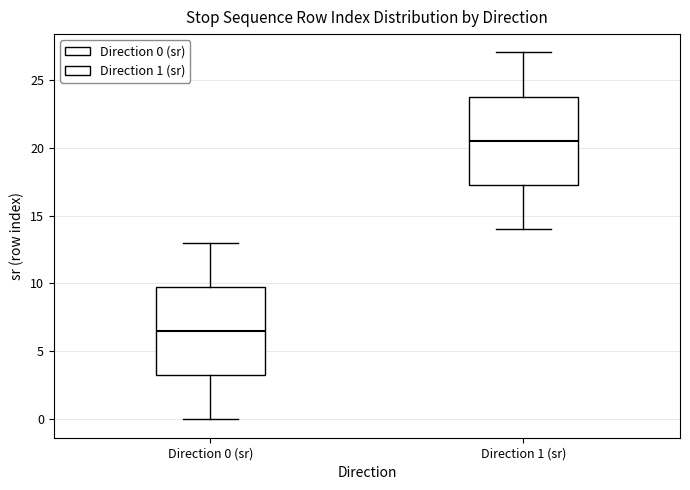

Reading left to right, transcribe this box plot: for each box, give where its median line is, the range the box spans, and where its two whiskers end, as read against the y-axis. The values are not printed on the chart, so give them approximately, as read against the axis.

Direction 0 (sr): median 6.5, box 3.5 to 10.0, whiskers 0.0 to 13.0
Direction 1 (sr): median 20.5, box 17.5 to 24.0, whiskers 14.0 to 27.0